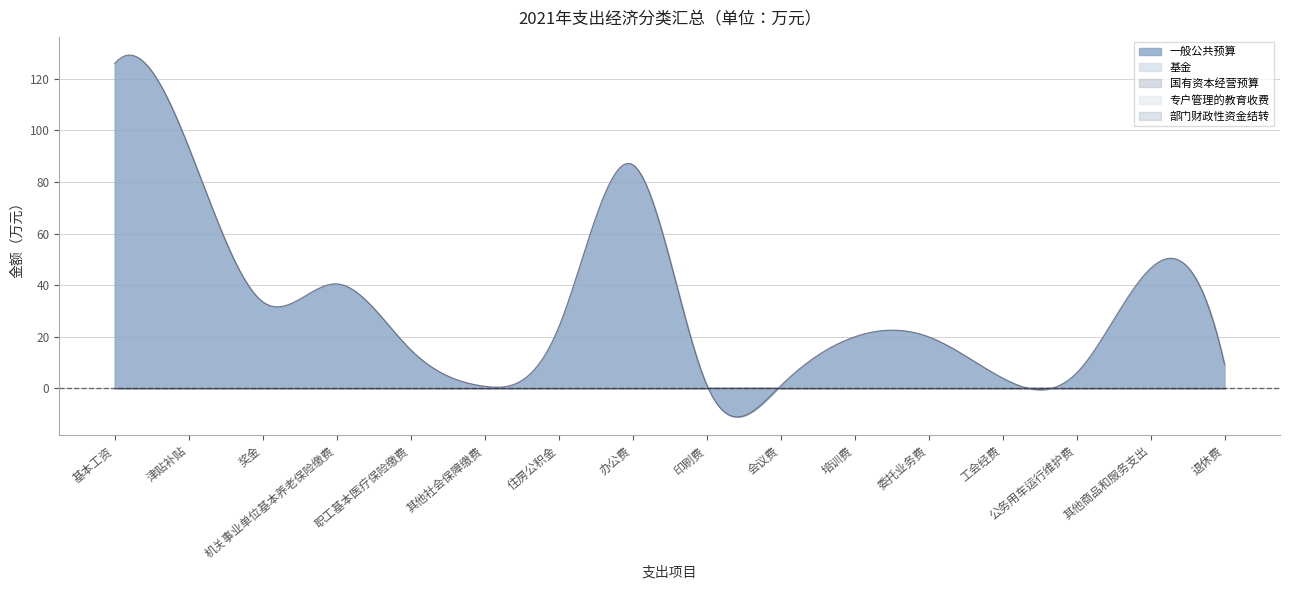

How many distinct data groups are displayed?

5